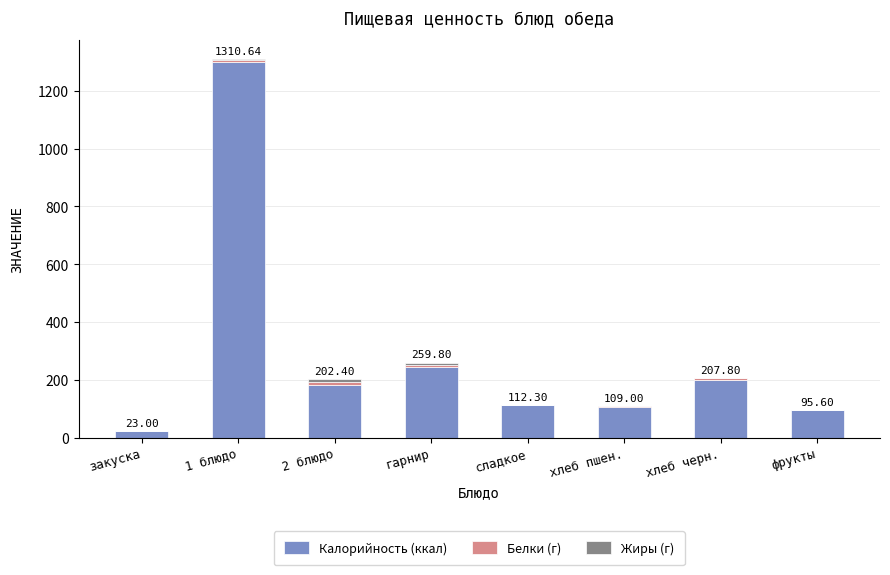

What is the average value of the Калорийность (ккал) series?

282.5